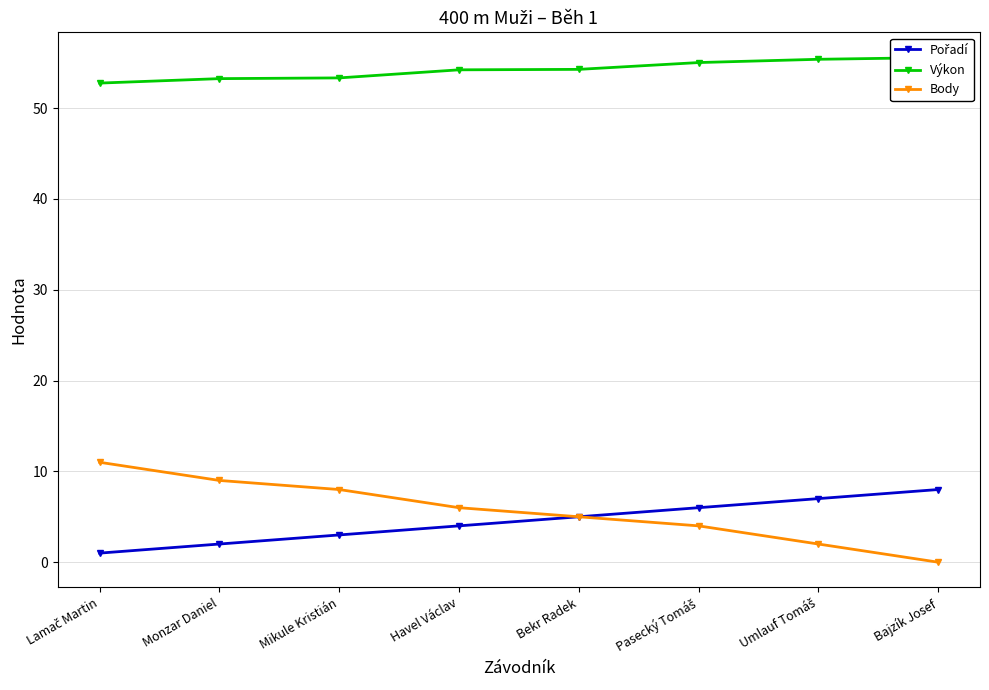

Which category has the highest value across all series?

Bajzík Josef